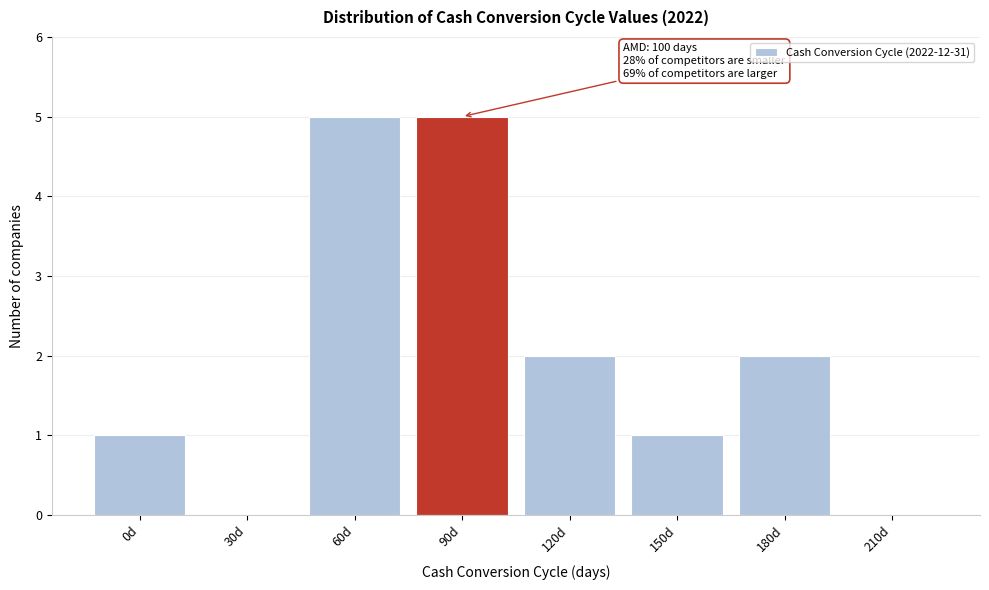

Reading left to right, transcribe all the data shown in this chart.

0d=1	30d=0	60d=5	90d=5	120d=2	150d=1	180d=2	210d=0